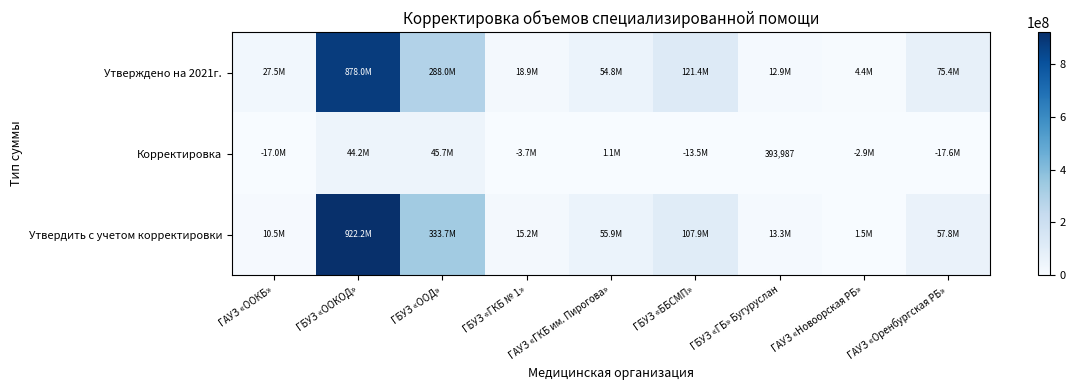

Which has a higher value, ГБУЗ «ГКБ № 1» or ГАУЗ «ГКБ им. Пирогова»?

ГАУЗ «ГКБ им. Пирогова»